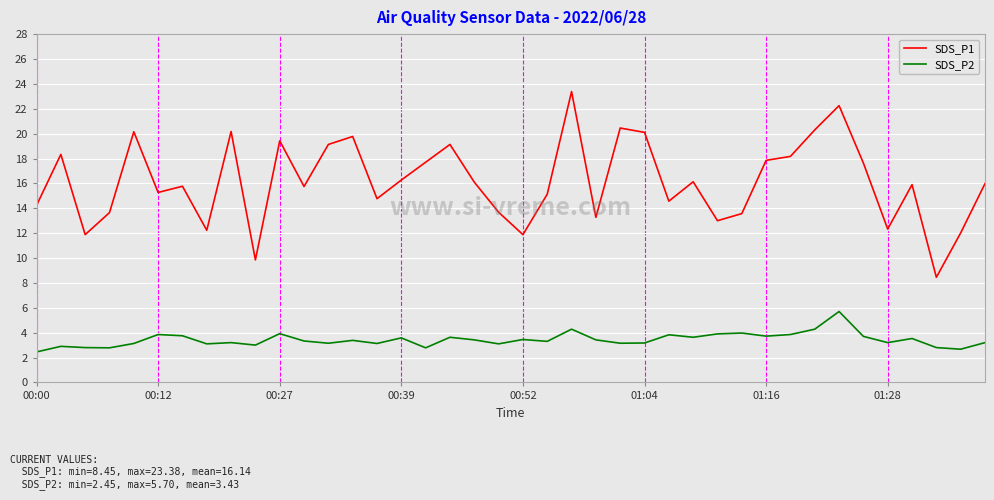

Which series has the widest spread of values?

SDS_P1